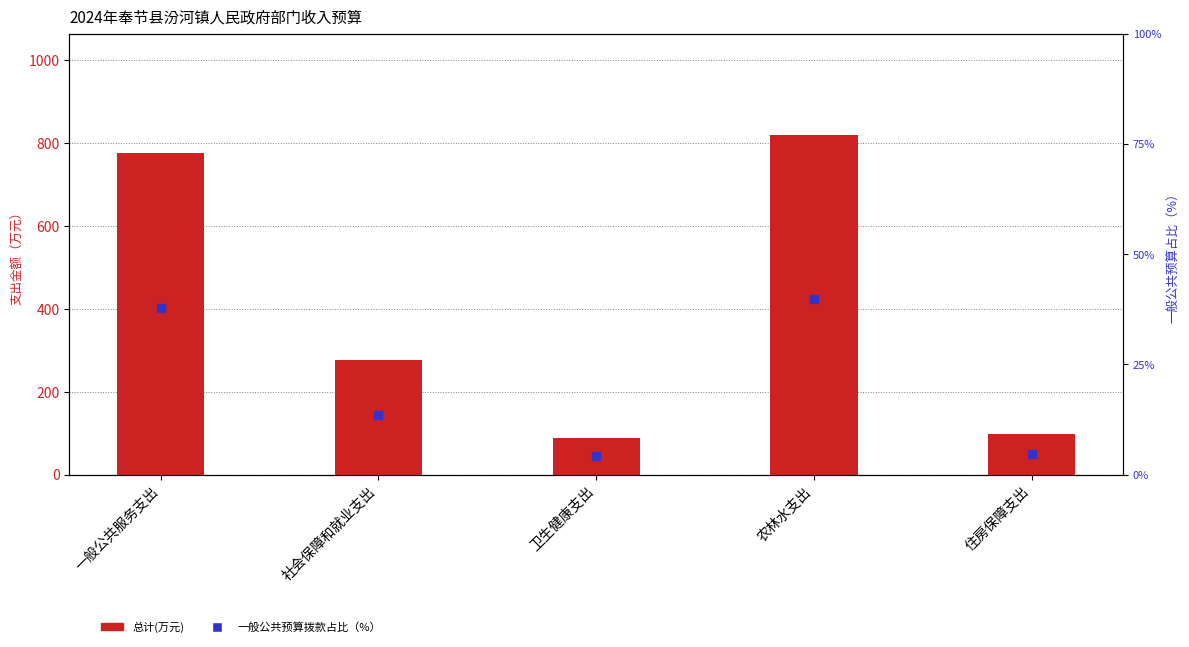

What is the total value across all series at 住房保障支出?

102.4